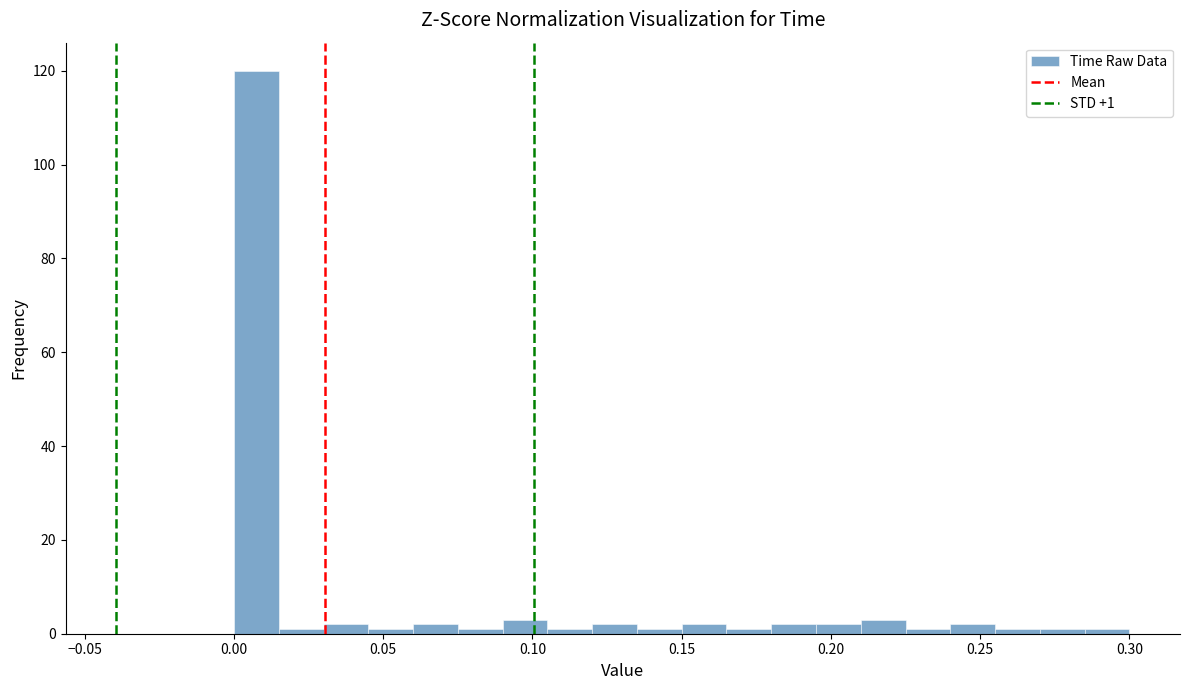

Read against the x-axis, roughly where is the centre of the tallest bar?

0.010